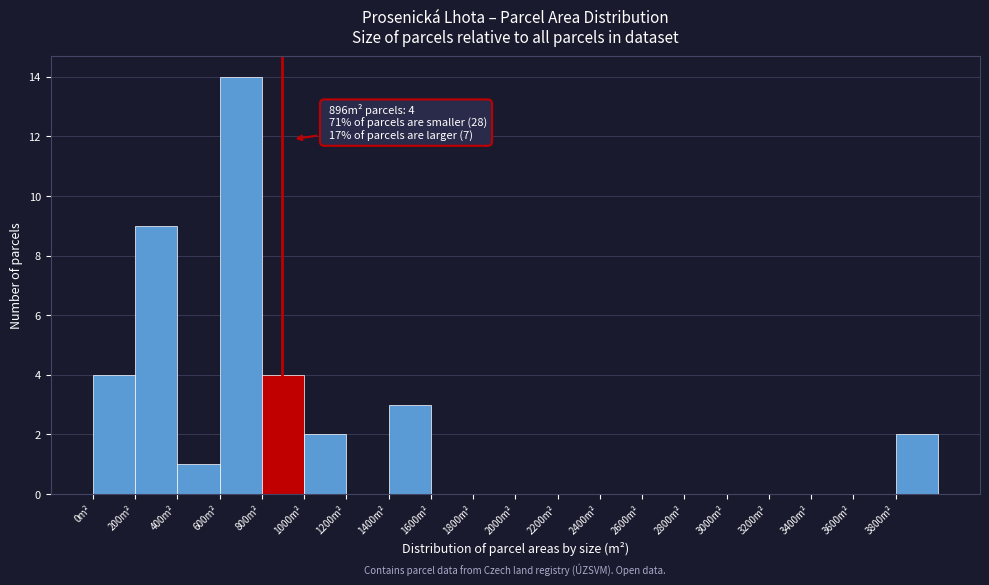

Over which range of the x-axis is the bar tallest?

600 to 800